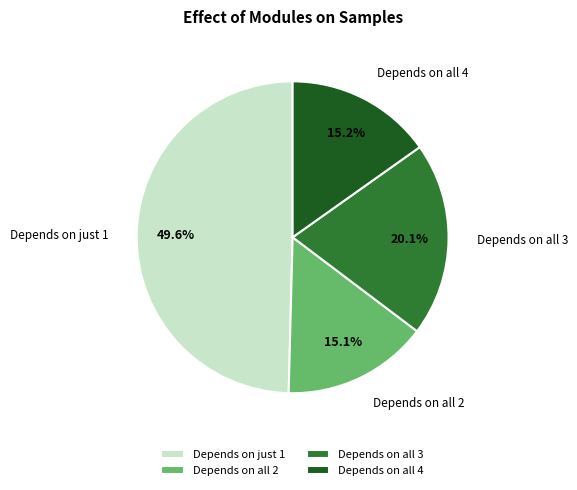

Approximately how many times larger is the value at Depends on all 4 compared to Depends on all 3?

0.8